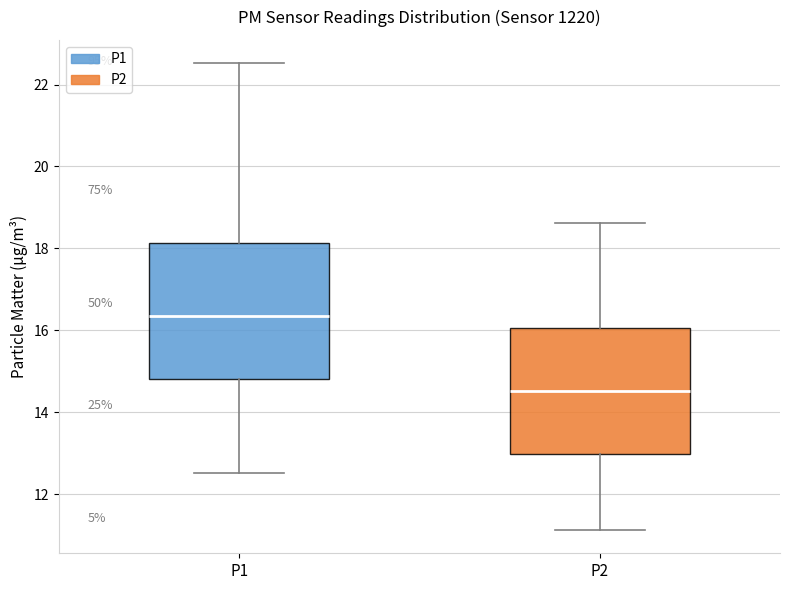

Reading left to right, transcribe this box plot: for each box, give where its median line is, the range the box spans, and where its two whiskers end, as read against the y-axis. The values are not printed on the chart, so give them approximately, as read against the axis.

P1: median 16.4, box 14.8 to 18.2, whiskers 12.6 to 22.6
P2: median 14.6, box 13.0 to 16.0, whiskers 11.2 to 18.6